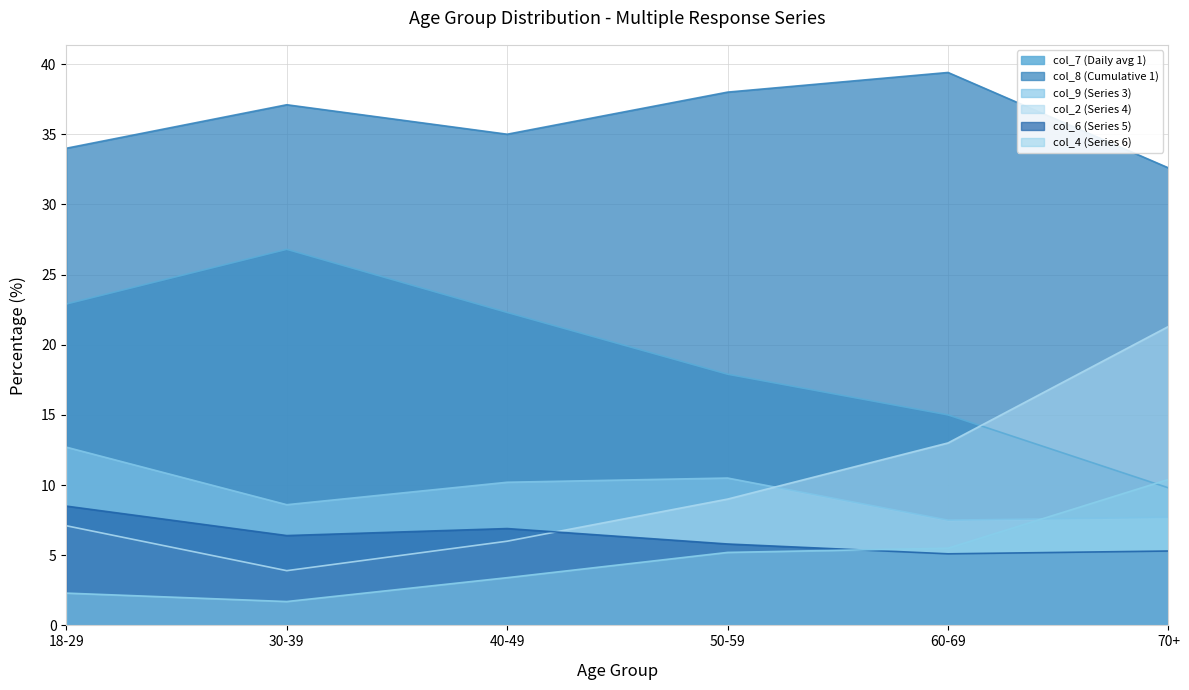

The value of col_9 (Series 3) at 40-49 is 17.0. True or false?

False